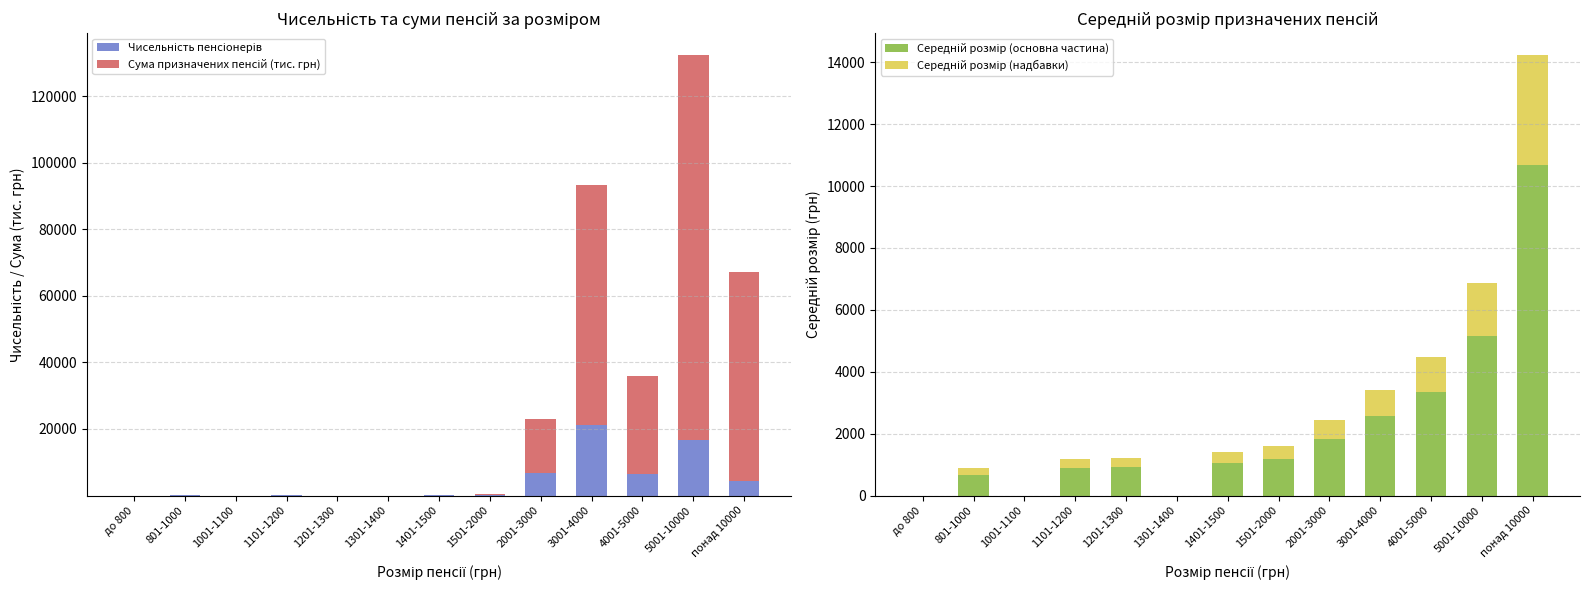

How many groups of bars are there?

13